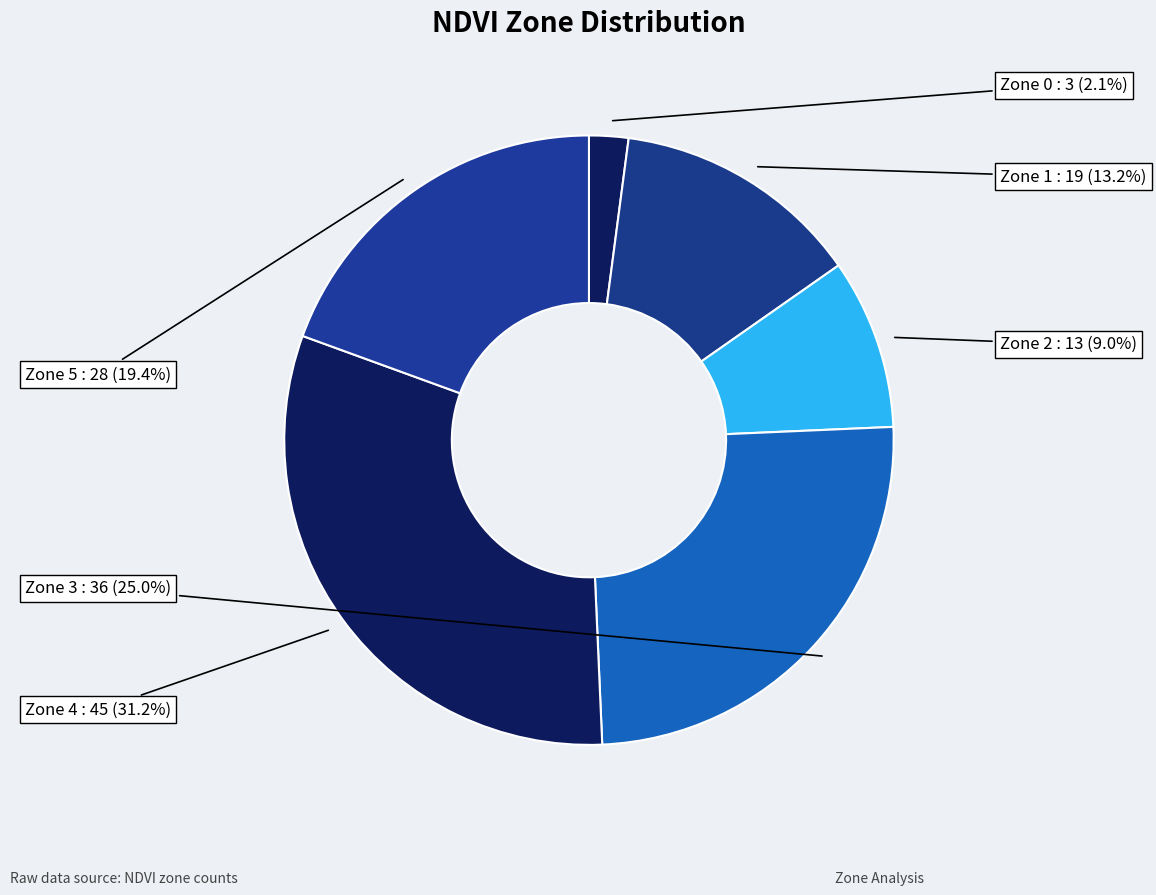

To the nearest percent, what percentage of the pie is Zone 5?

19%